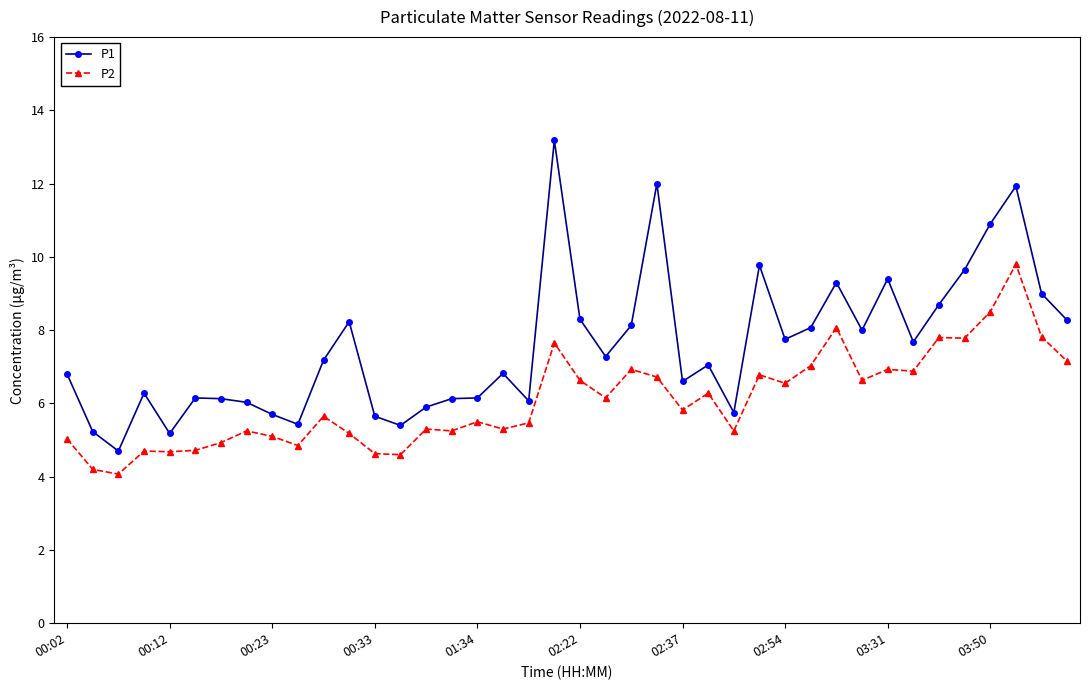

What is the average value of the P1 series?

7.5